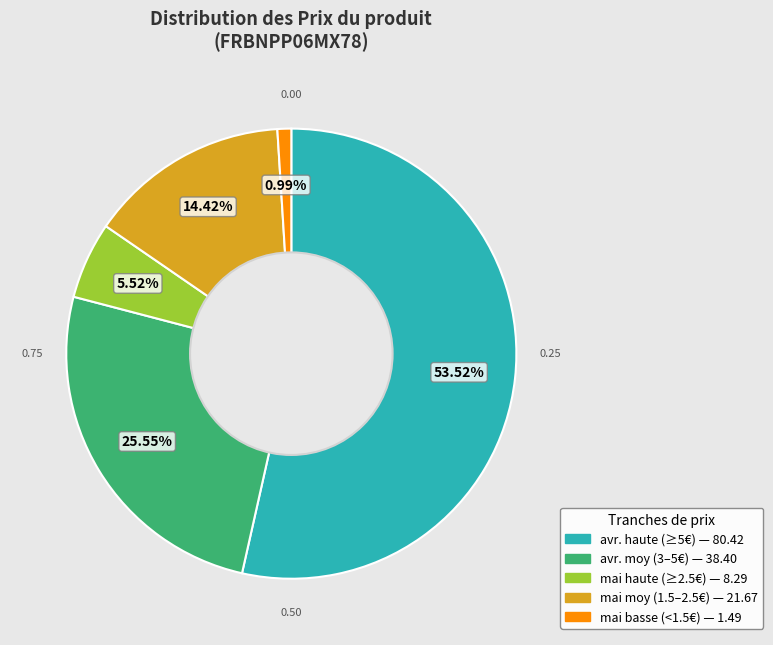

How many segments does this pie chart have?

5